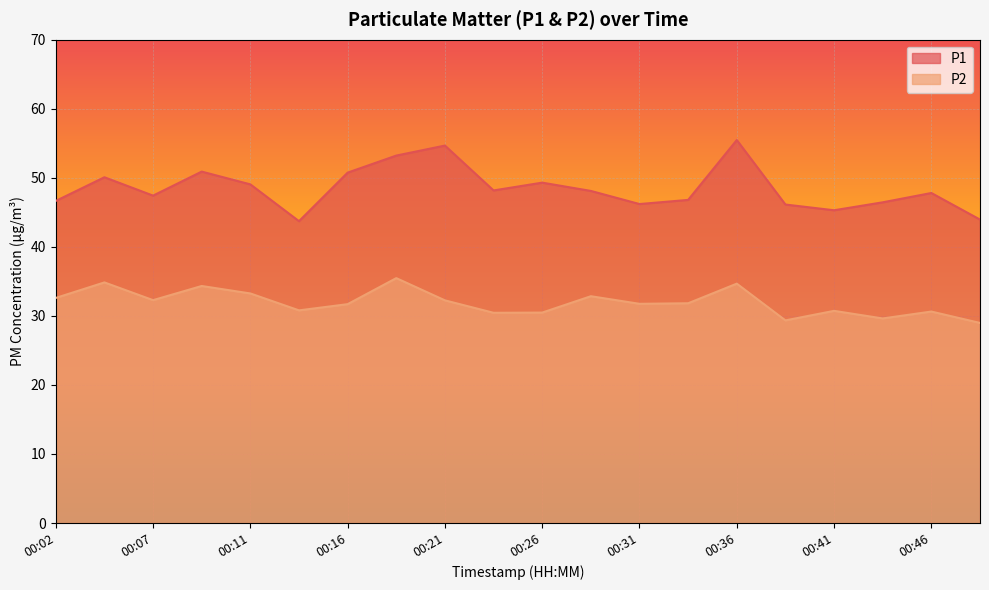

List the series in order of their overall mean, highest first.

P1, P2